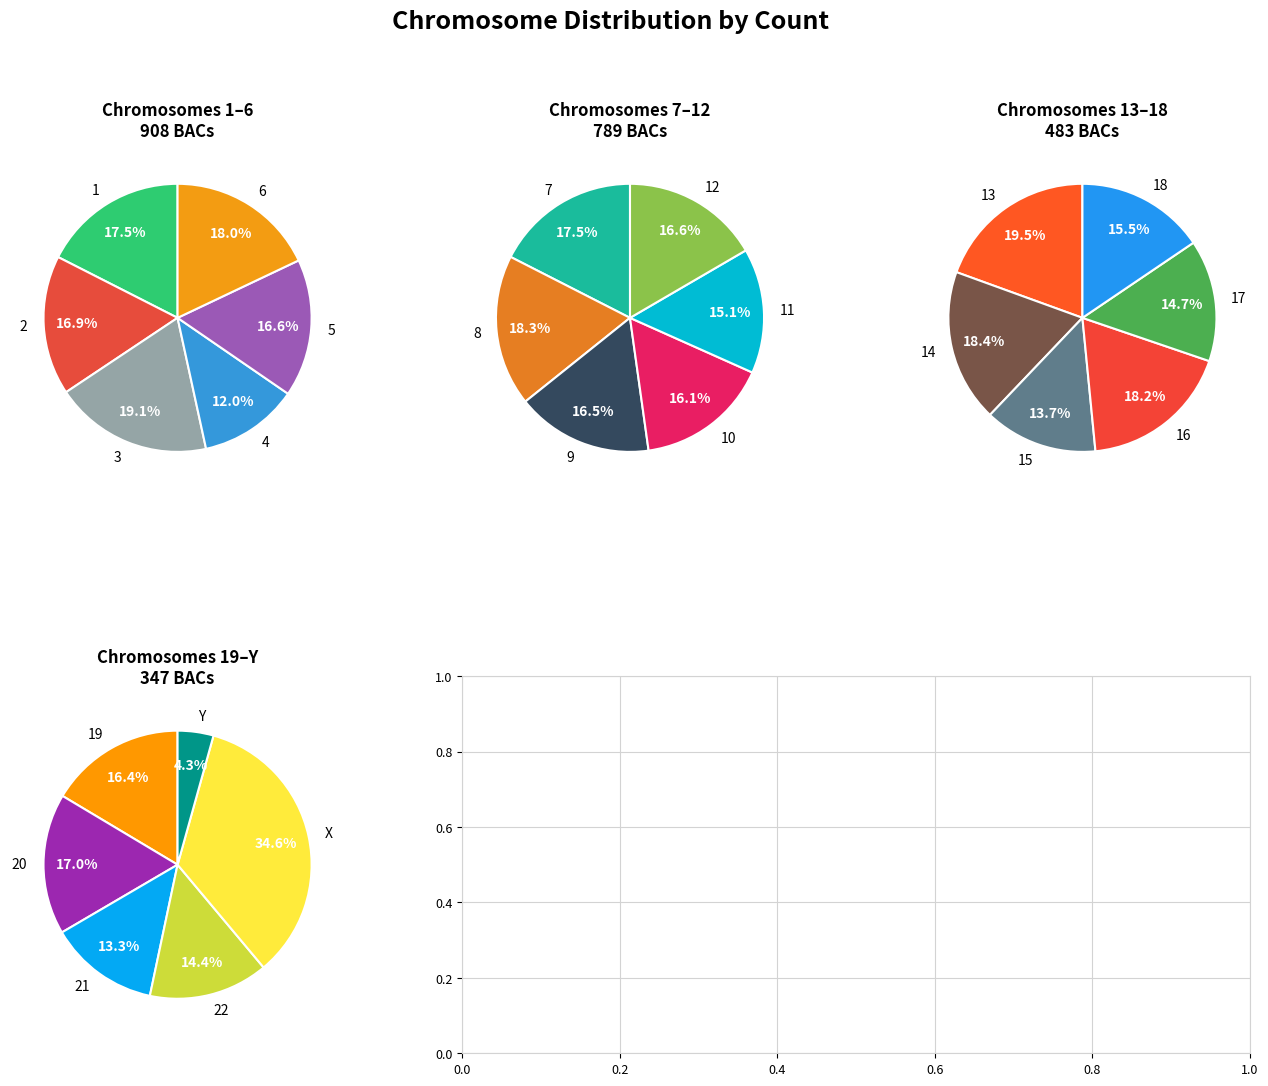

Rank the categories by value from highest to lowest.

3, 6, 1, 2, 5, 8, 7, 12, 9, 10, X, 11, 4, 13, 14, 16, 18, 17, 15, 20, 19, 22, 21, Y